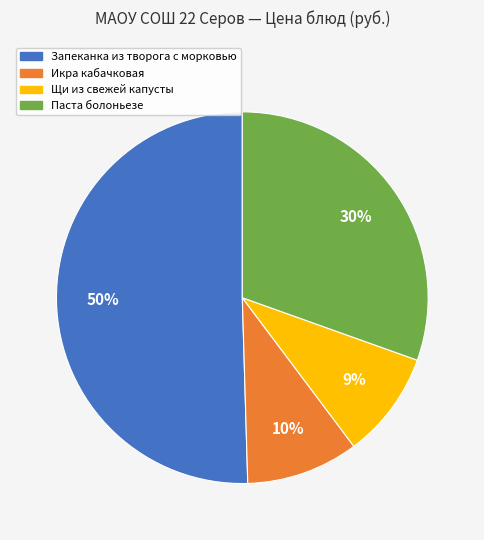

Is there a majority slice in this chart?

Yes